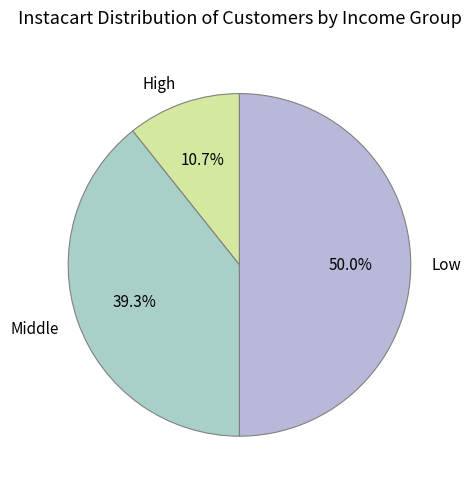

Is High the majority of the pie?

No